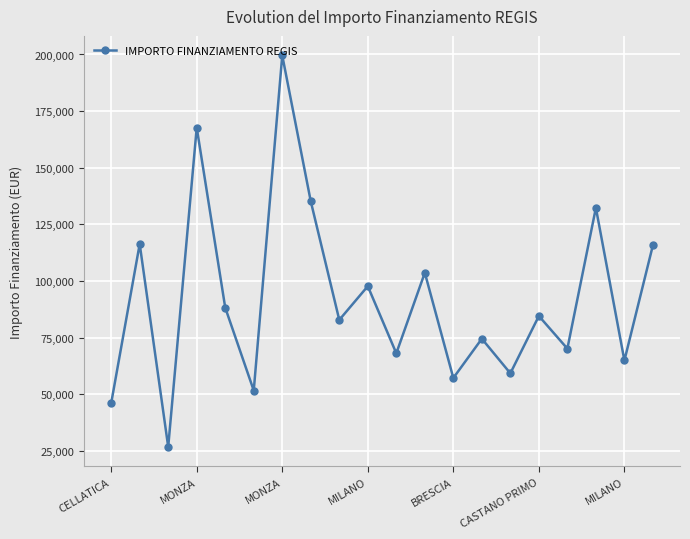

What is the maximum value shown in the chart?

199567.7